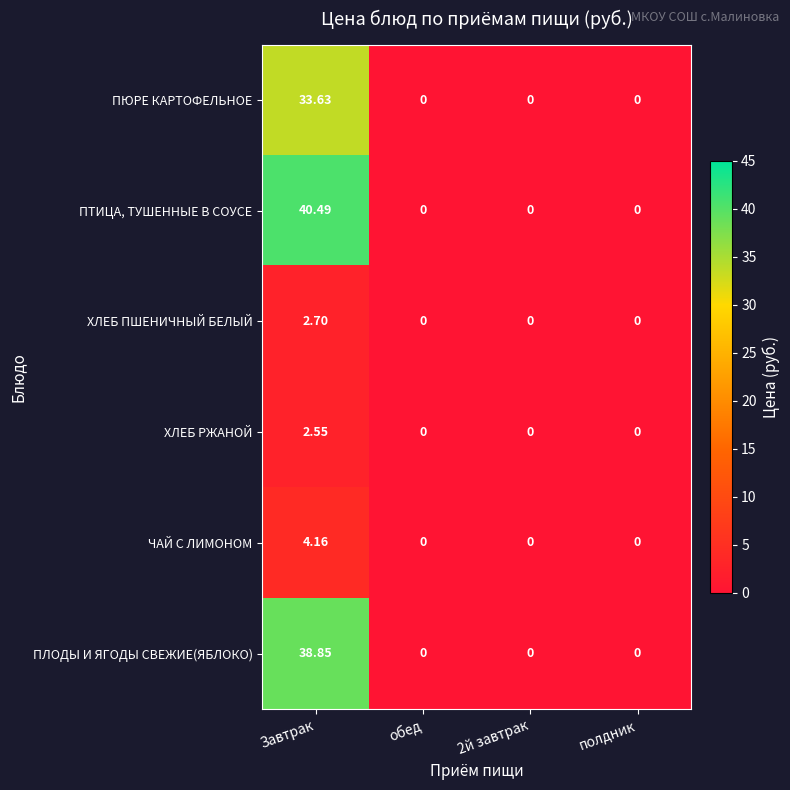

Which category has the highest value in the ХЛЕБ РЖАНОЙ series?

Завтрак